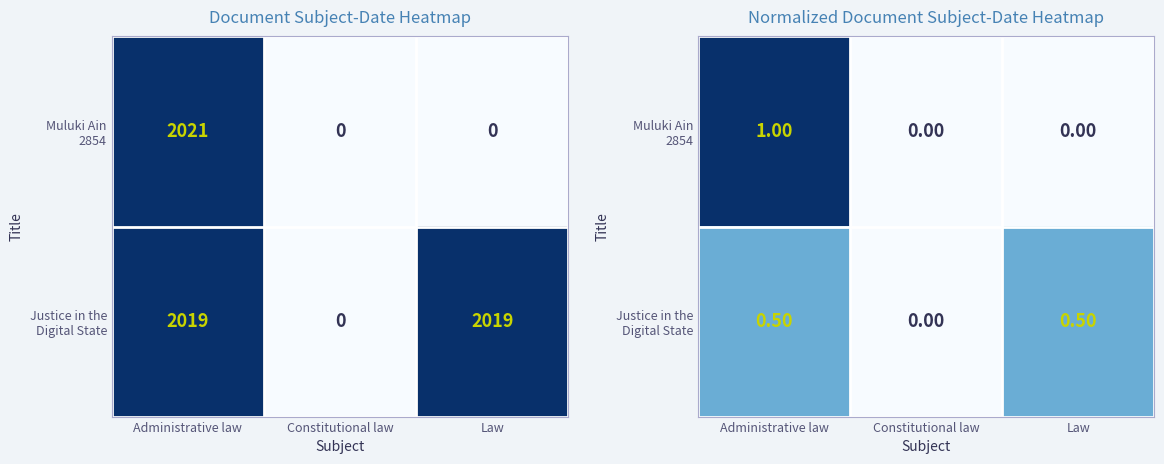

At how many categories does at least one series exceed 0?

2